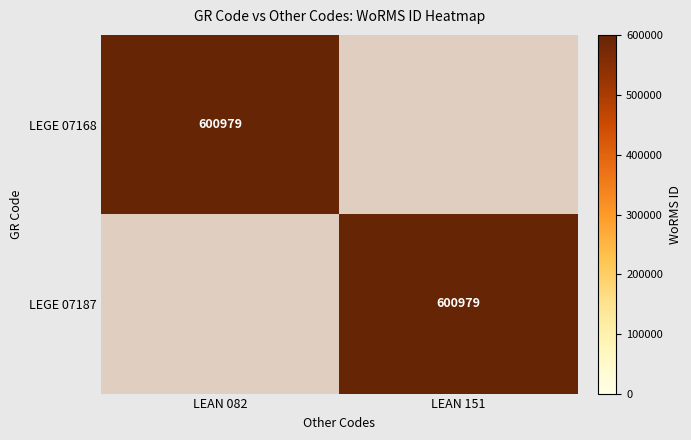

The LEGE 07187 series shows 600979 at LEAN 151. True or false?

True